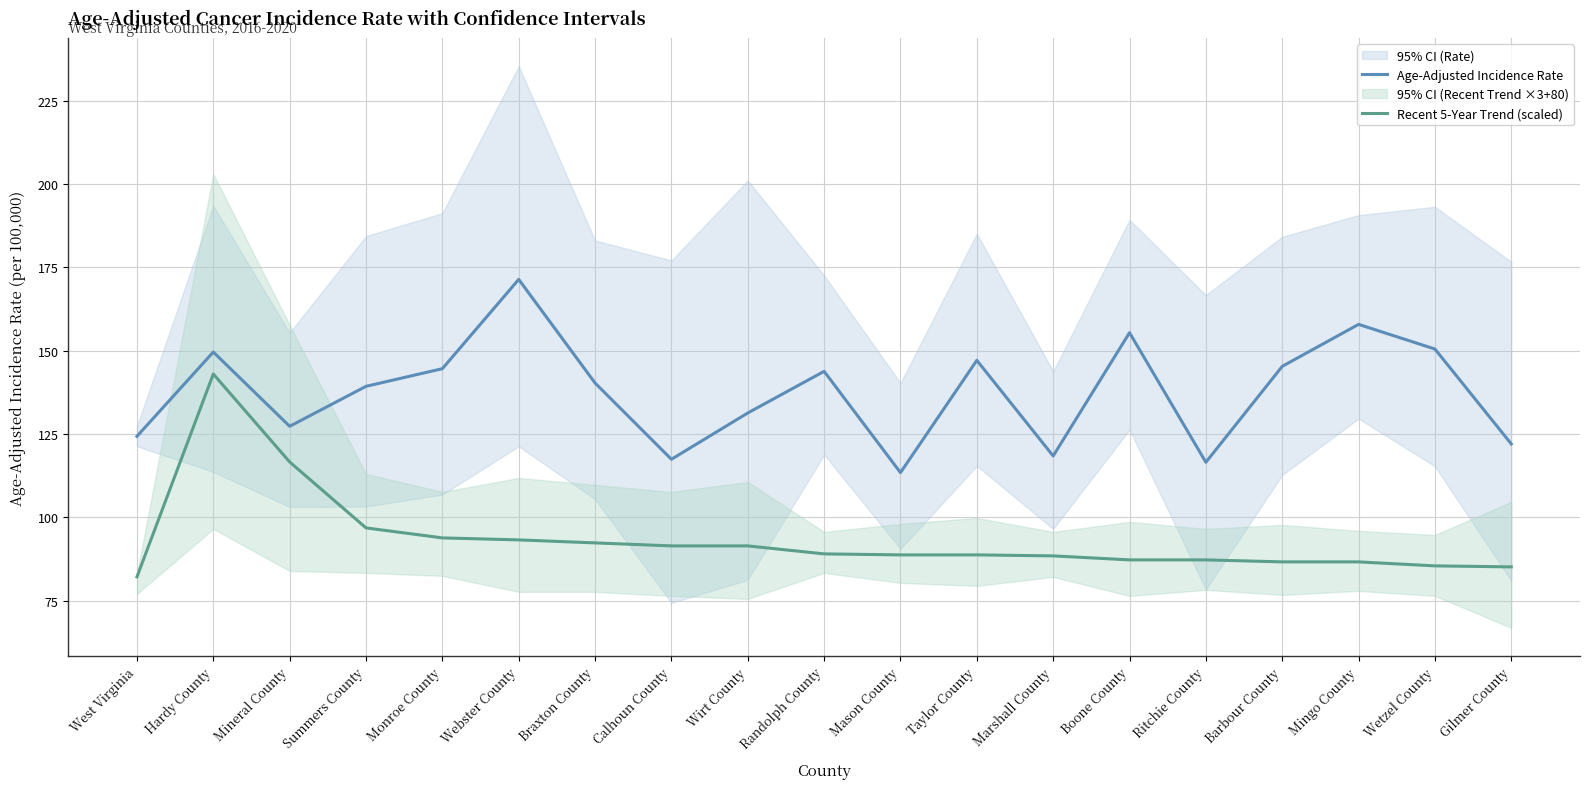

Rank the series by their average value, from lowest to highest.

Recent 5-Year Trend (scaled), Age-Adjusted Incidence Rate